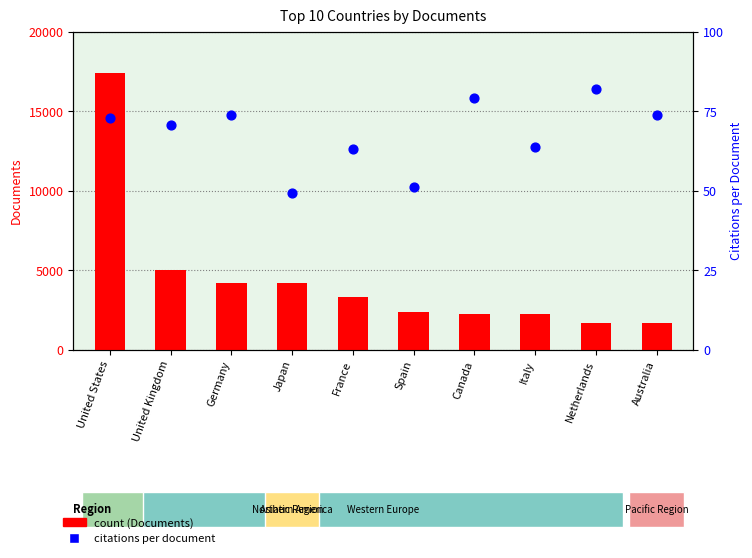

Which series has the widest spread of Y values?

count